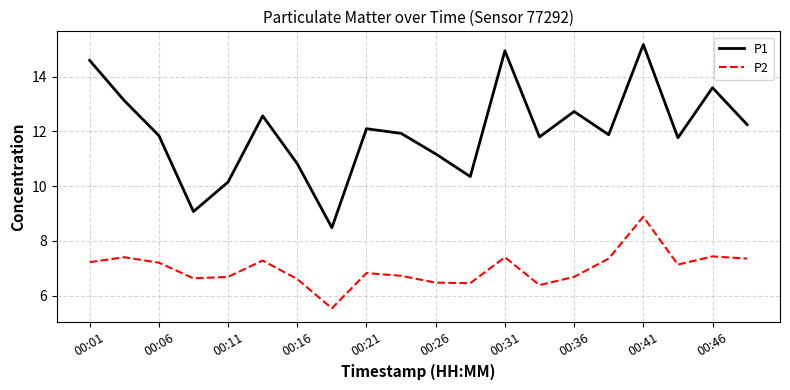

Which series has the widest spread of values?

P1